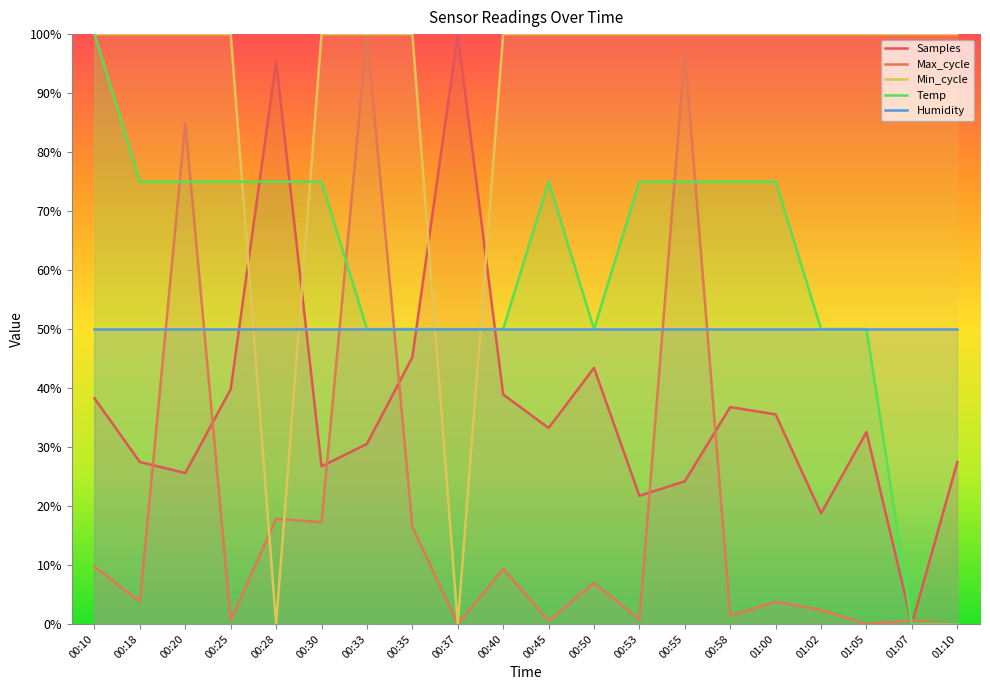

Rank the series at 00:45 from lowest to highest value.

Max_cycle, Samples, Humidity, Temp, Min_cycle